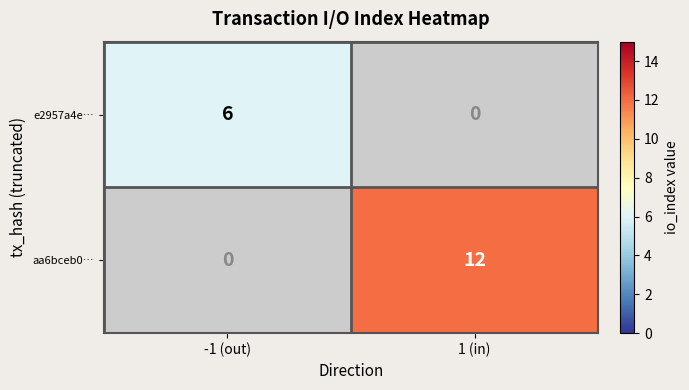

Which label corresponds to the smallest value in the chart?

-1 (out)